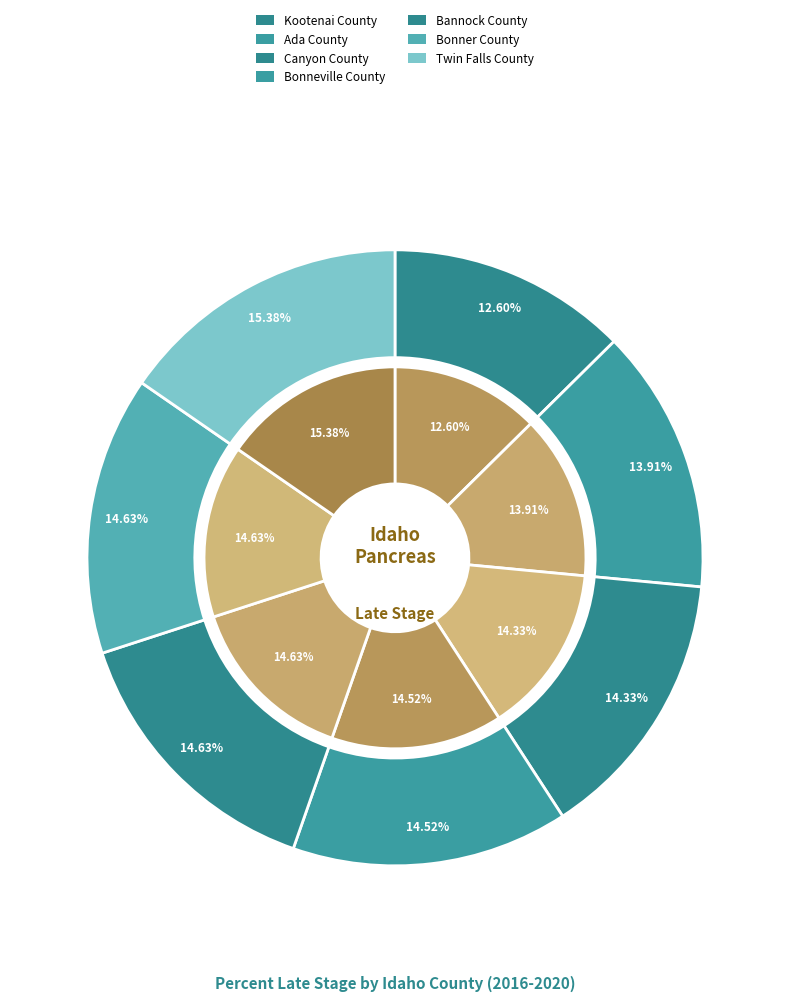

What portion of the pie excludes Twin Falls County?

84.6%